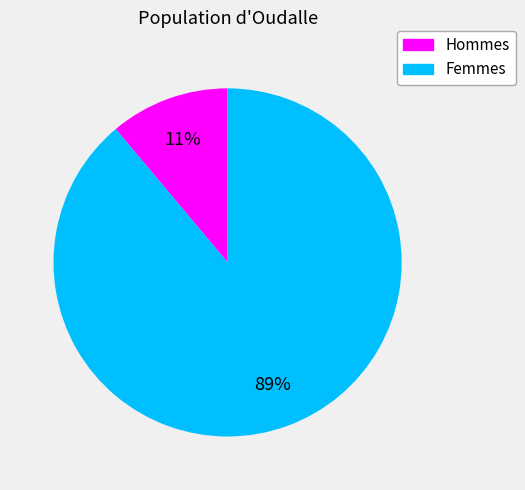

To the nearest percent, what is the difference between the largest and smallest slice percentages?

78%